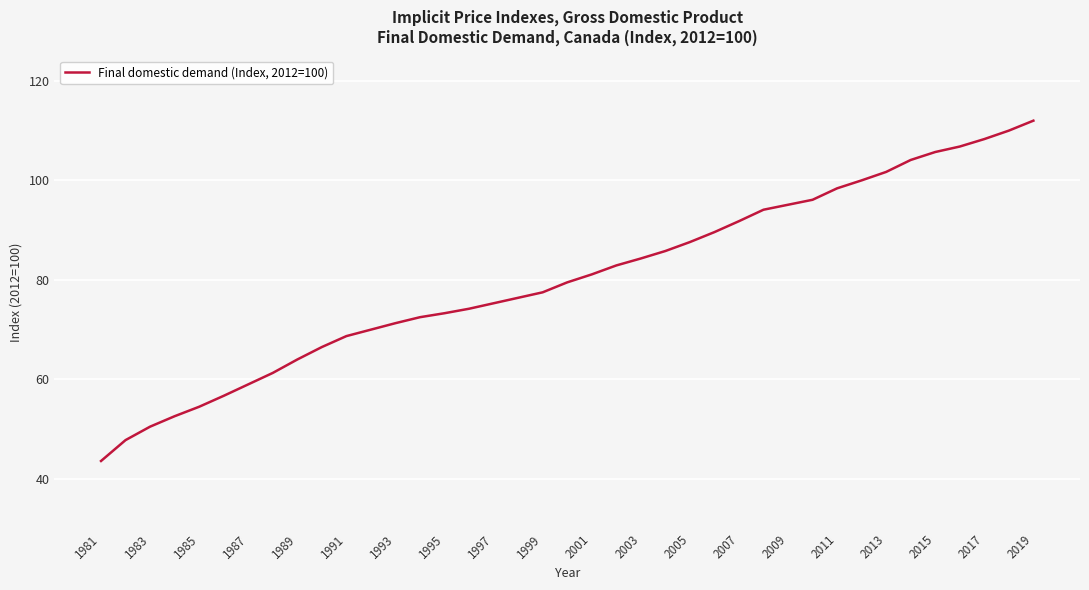

What is the smallest value displayed?

43.6